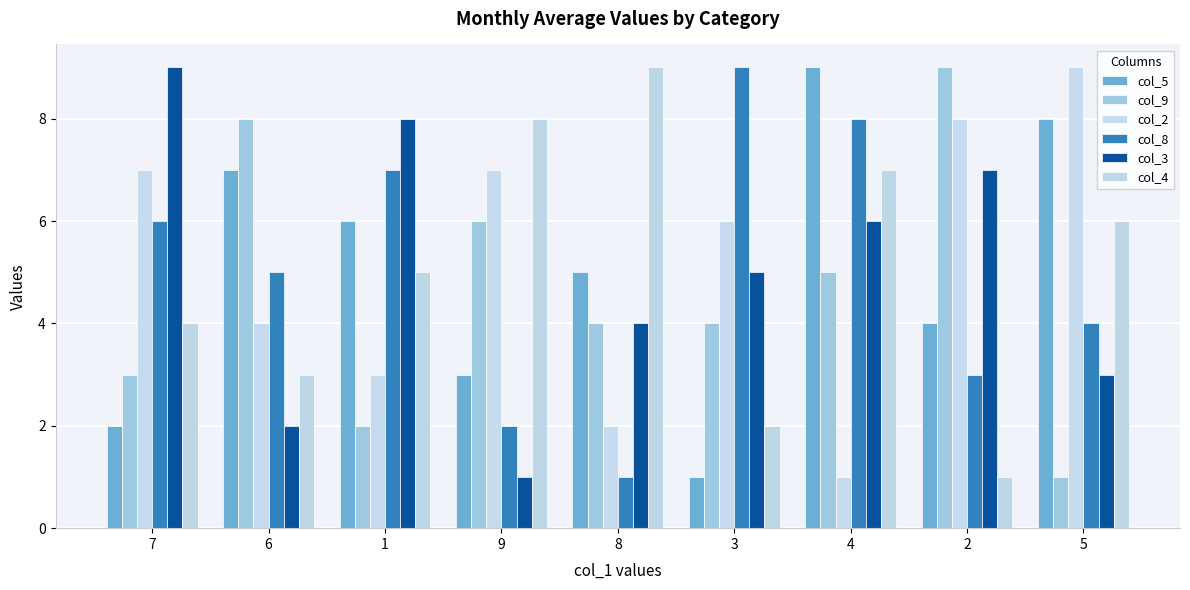

Reading left to right, what are all the values shown in this chart?

col_5: 7=2	6=7	1=6	9=3	8=5	3=1	4=9	2=4	5=8
col_9: 7=3	6=8	1=2	9=6	8=4	3=4	4=5	2=9	5=1
col_2: 7=7	6=4	1=3	9=7	8=2	3=6	4=1	2=8	5=9
col_8: 7=6	6=5	1=7	9=2	8=1	3=9	4=8	2=3	5=4
col_3: 7=9	6=2	1=8	9=1	8=4	3=5	4=6	2=7	5=3
col_4: 7=4	6=3	1=5	9=8	8=9	3=2	4=7	2=1	5=6